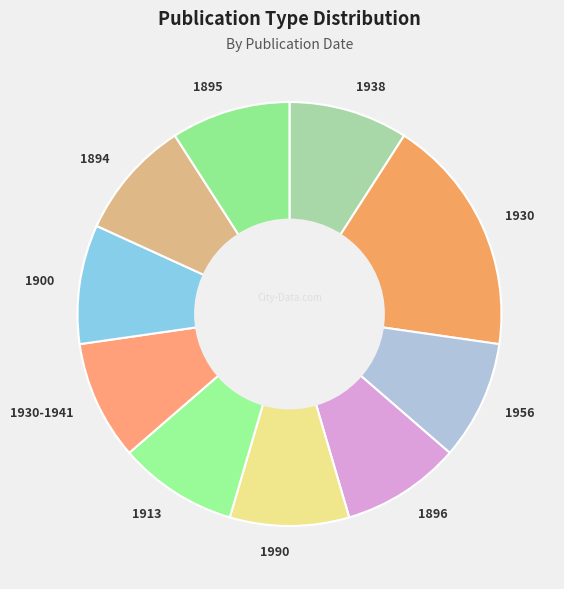

Between 1930 and 1956, which is larger?

1930